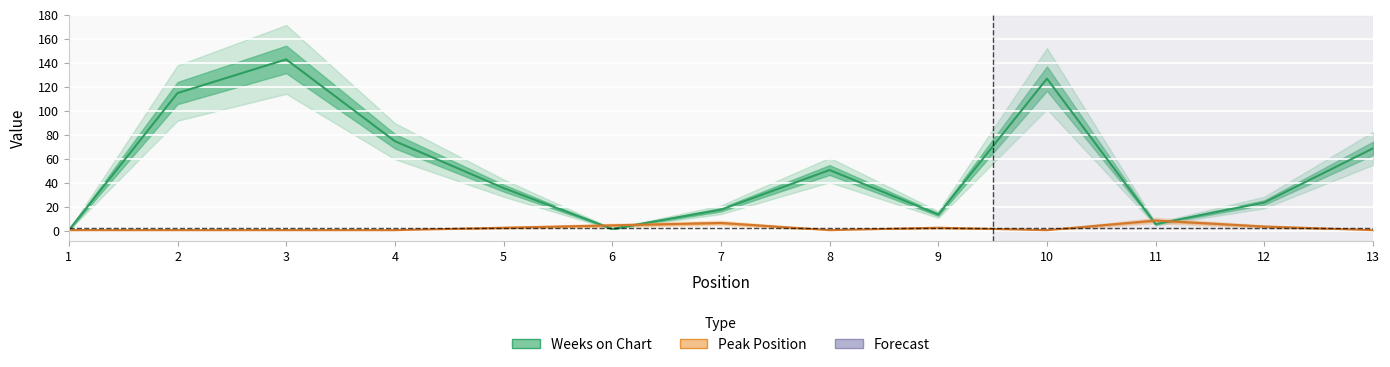

What is the difference between the Peak Position values at 3 and 12?

3